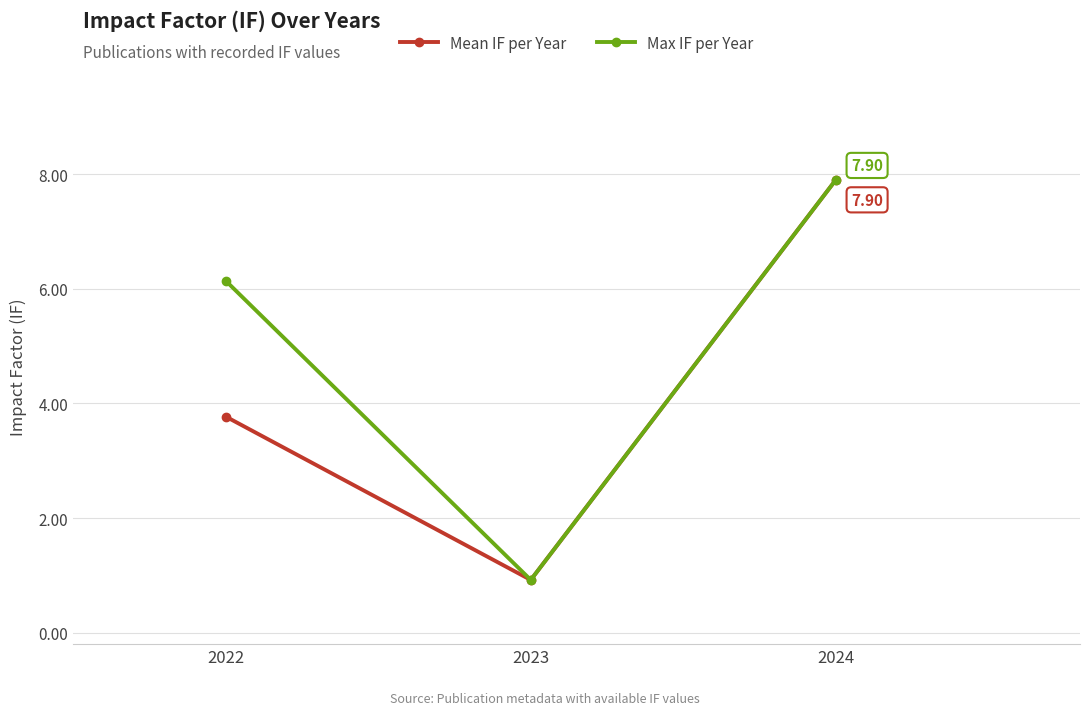

What is the difference between the maximum and minimum values in the Mean IF per Year series?

7.0